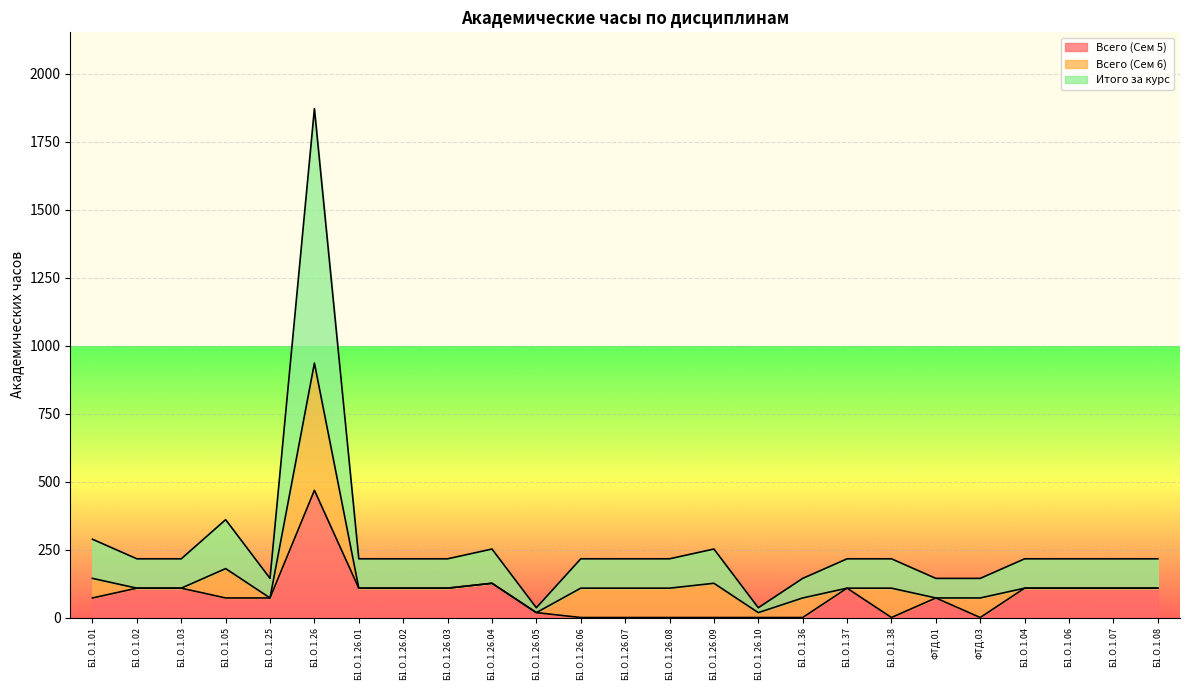

At which category is the sum across all series the highest?

Б1.О.1.26